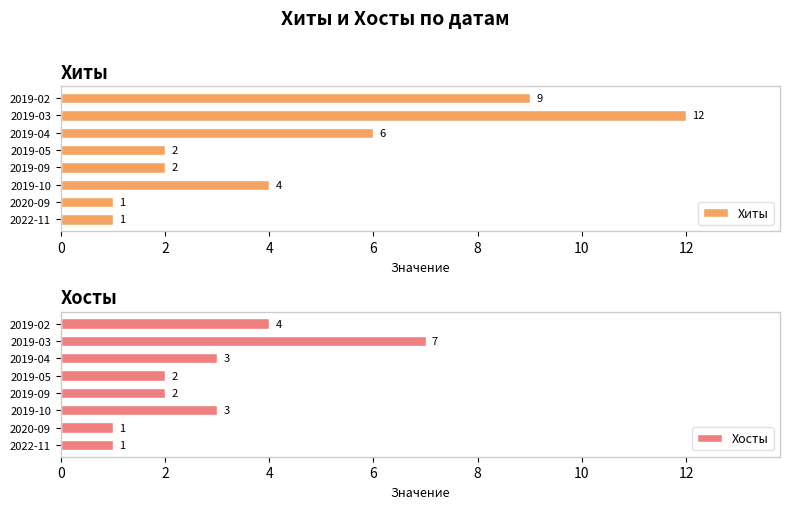

The Хиты series shows 1 at 2022-11. True or false?

True